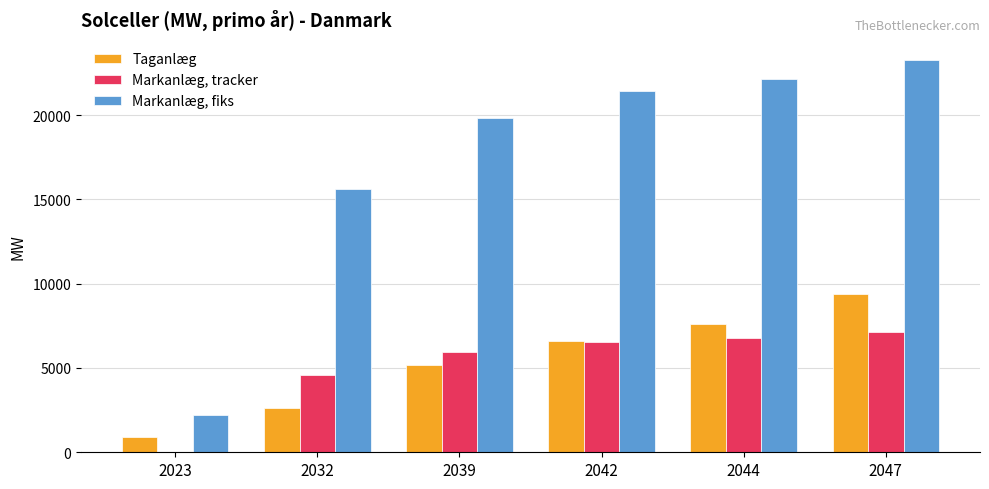

True or false: Markanlæg, fiks has a value of 15644 at 2032.

True